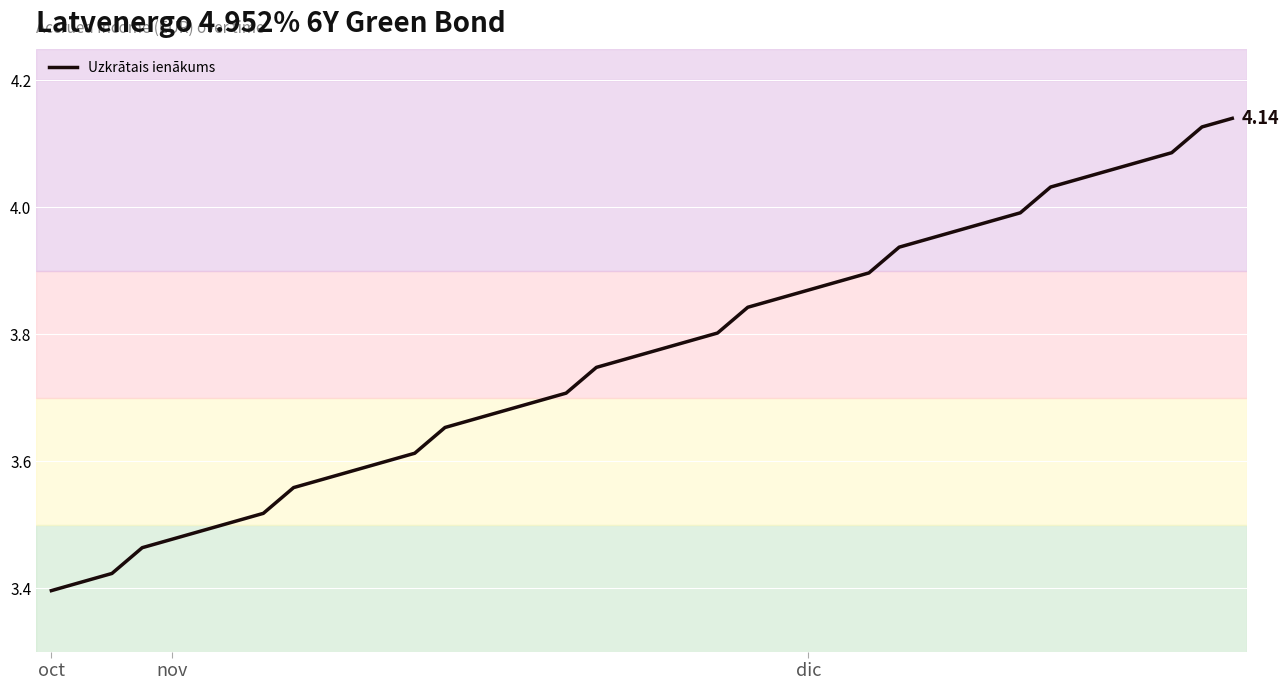

Does the chart display data point markers on the line(s)?

No